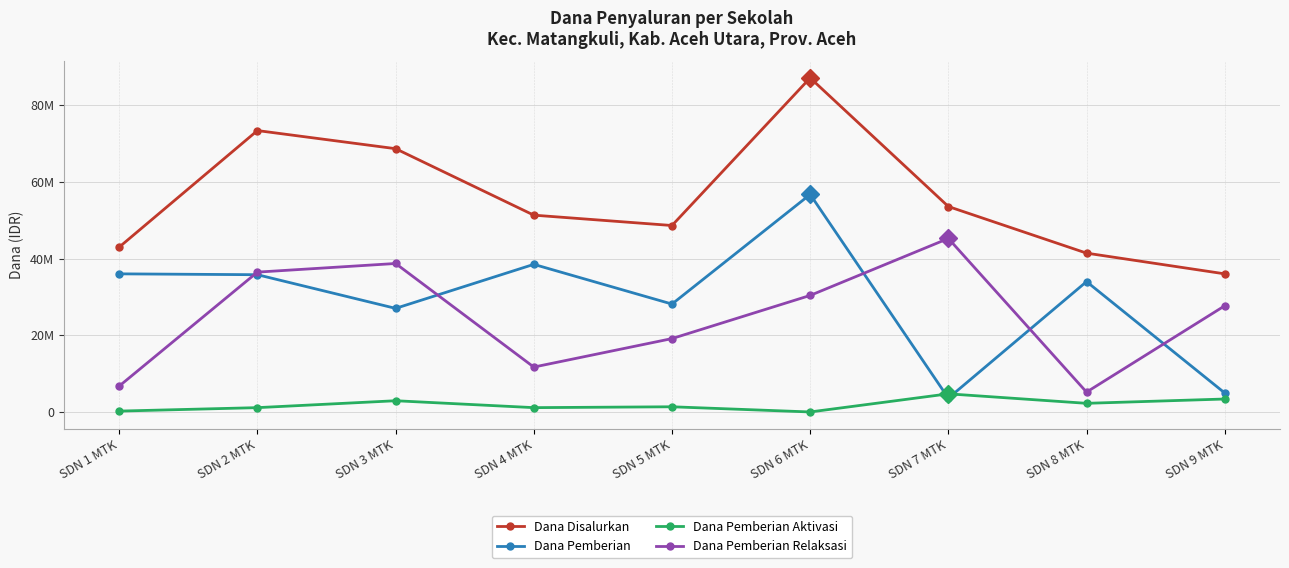

What are all the series names shown in the legend?

Dana Disalurkan, Dana Pemberian, Dana Pemberian Aktivasi, Dana Pemberian Relaksasi